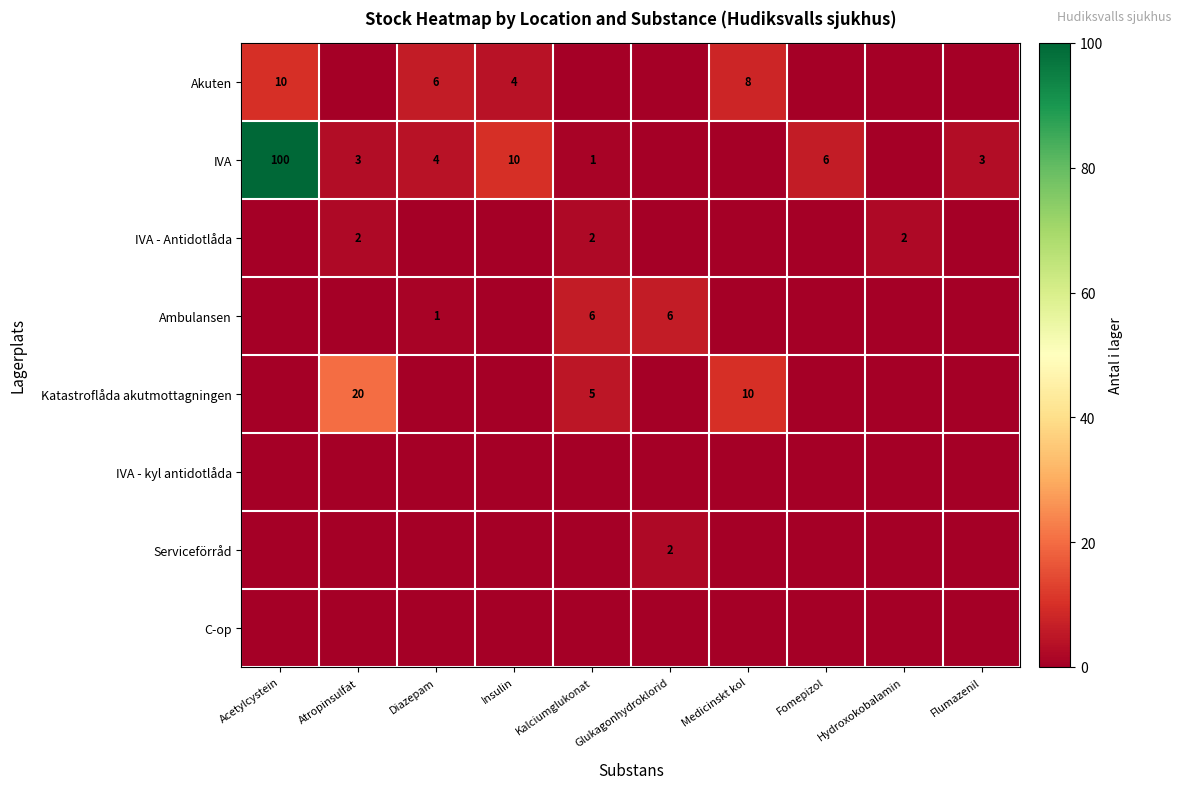

Count the number of categories in the chart.

10